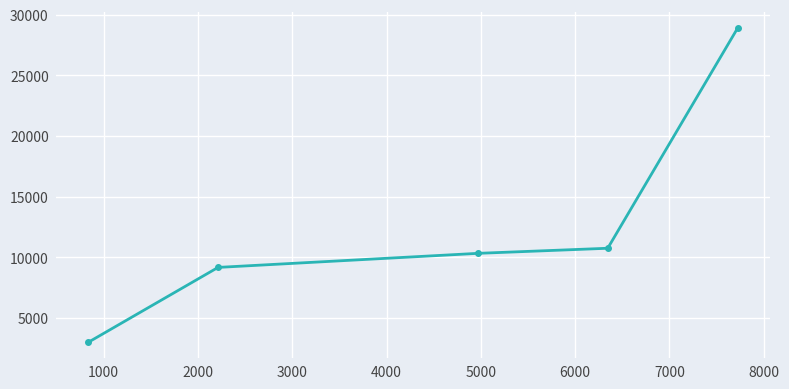

Reading right to left, transcribe all the data shown in this chart.

28898.0	10743.0	10322.6	9163.3	2983.4